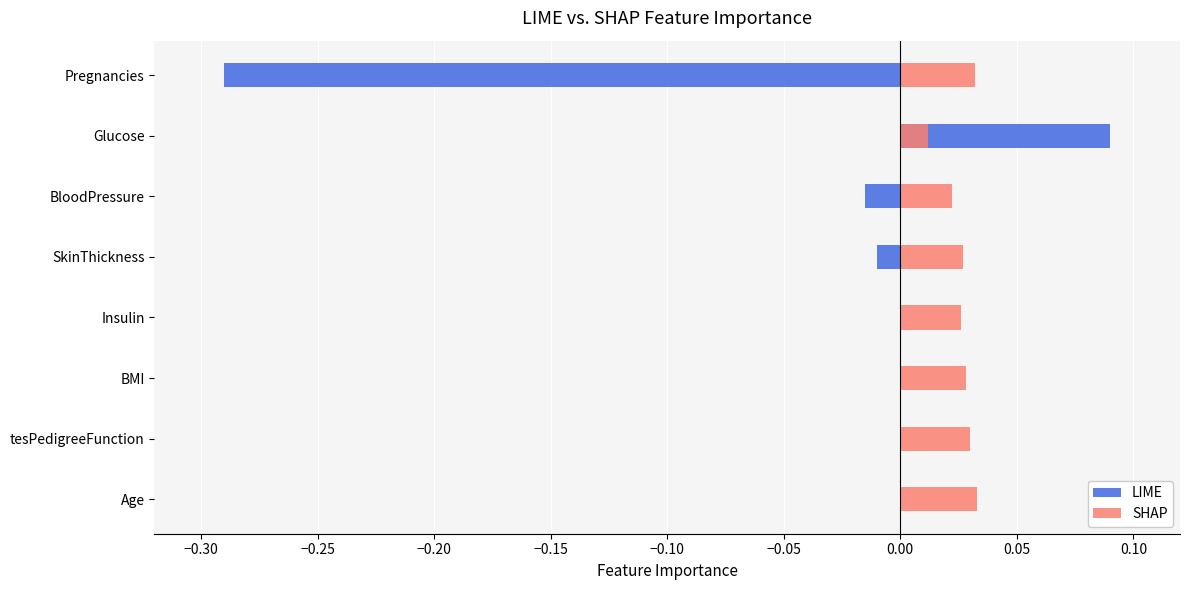

Between Age and Pregnancies, which series saw the biggest shift?

LIME